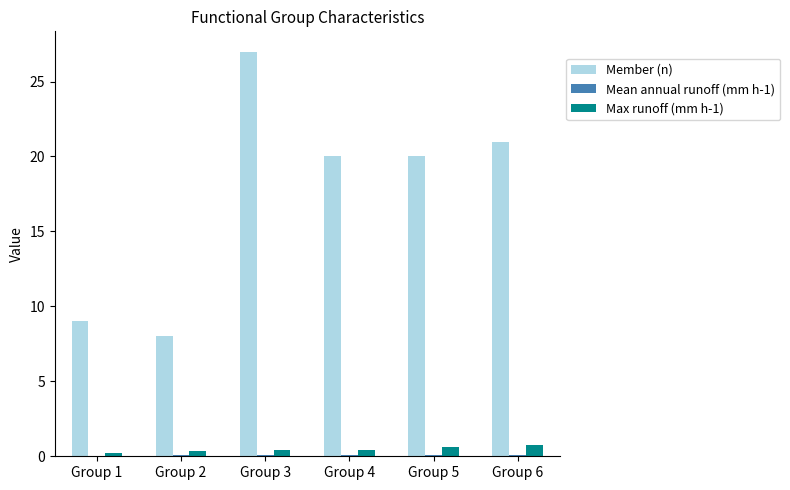

Which series changed the most between Group 2 and Group 6?

Member (n)